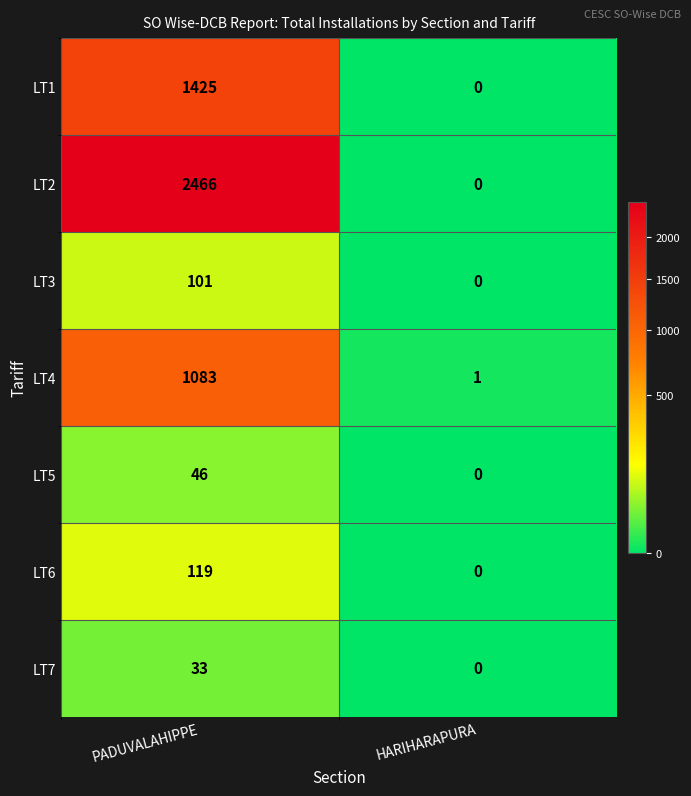

What is the difference between the LT3 values at PADUVALAHIPPE and HARIHARAPURA?

101